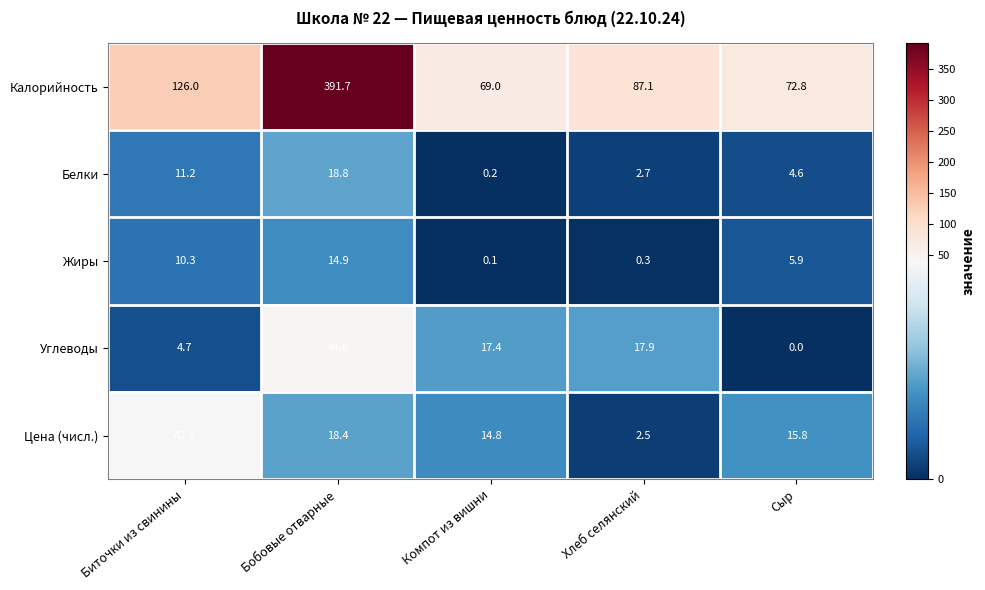

What is the greatest value displayed?

391.7